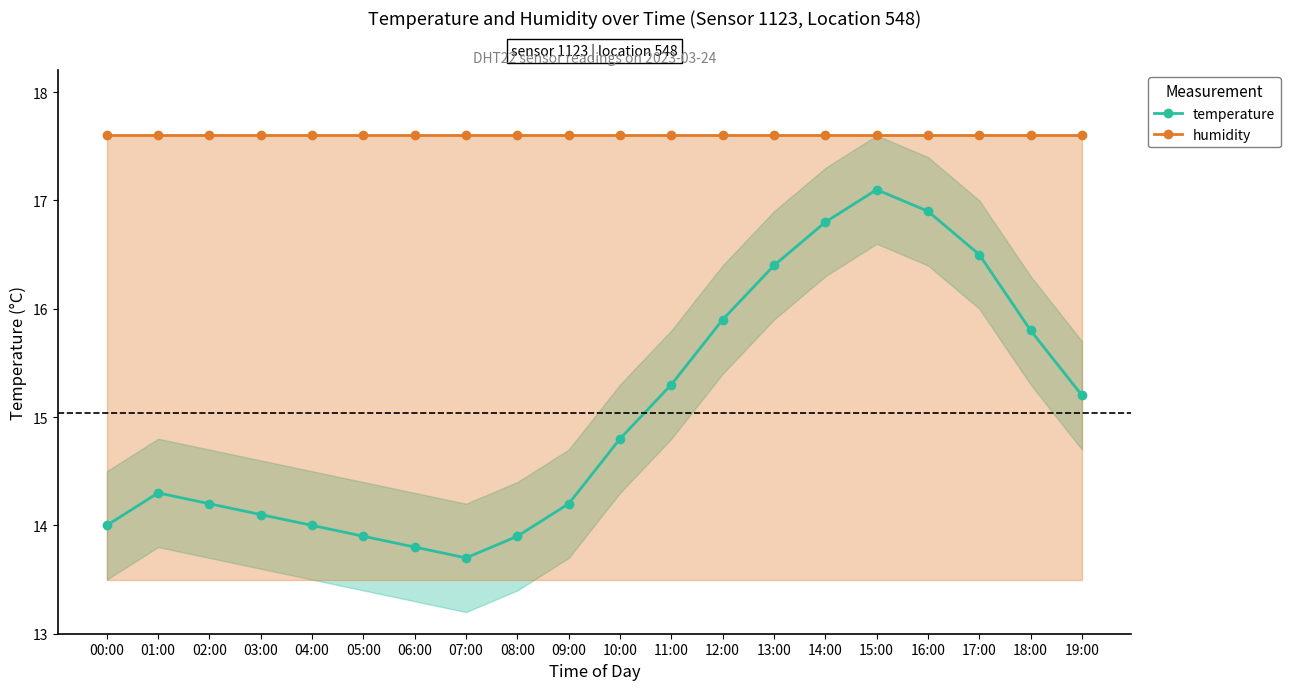

The humidity series shows 17.6 at 05:00. True or false?

True